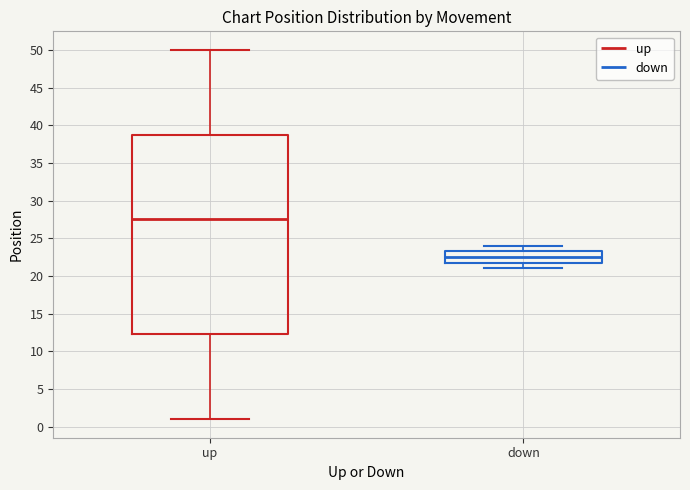

Reading left to right, transcribe this box plot: for each box, give where its median line is, the range the box spans, and where its two whiskers end, as read against the y-axis. The values are not printed on the chart, so give them approximately, as read against the axis.

up: median 27.5, box 12.5 to 39.0, whiskers 1.0 to 50.0
down: median 22.5, box 22.0 to 23.5, whiskers 21.0 to 24.0